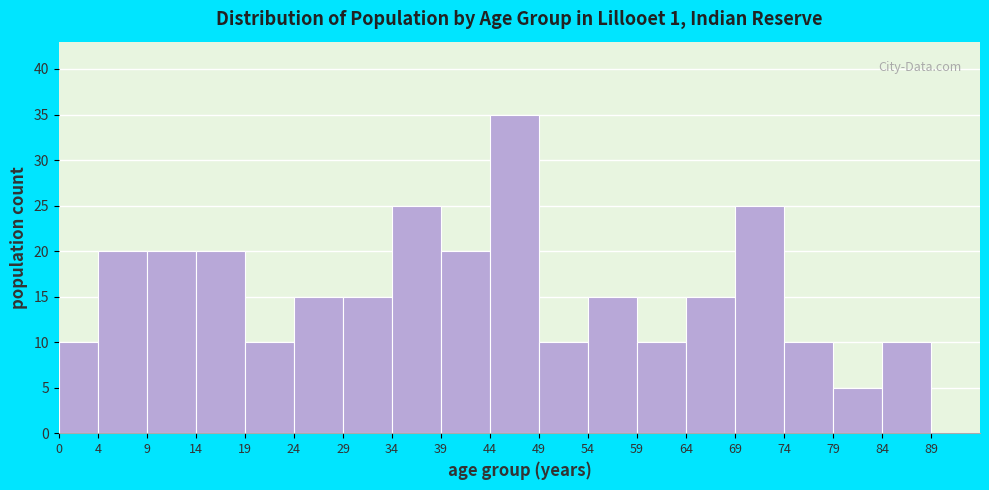

Reading left to right, transcribe this chart: for each bar, give the range it covers on the x-axis and its height. The values are not printed on the chart, so give them approximately, as read against the axis.

0 to 4: 10
4 to 9: 20
9 to 14: 20
14 to 19: 20
19 to 24: 10
24 to 29: 15
29 to 34: 15
34 to 39: 25
39 to 44: 20
44 to 49: 35
49 to 54: 10
54 to 59: 15
59 to 64: 10
64 to 69: 15
69 to 74: 25
74 to 79: 10
79 to 84: 5
84 to 89: 10